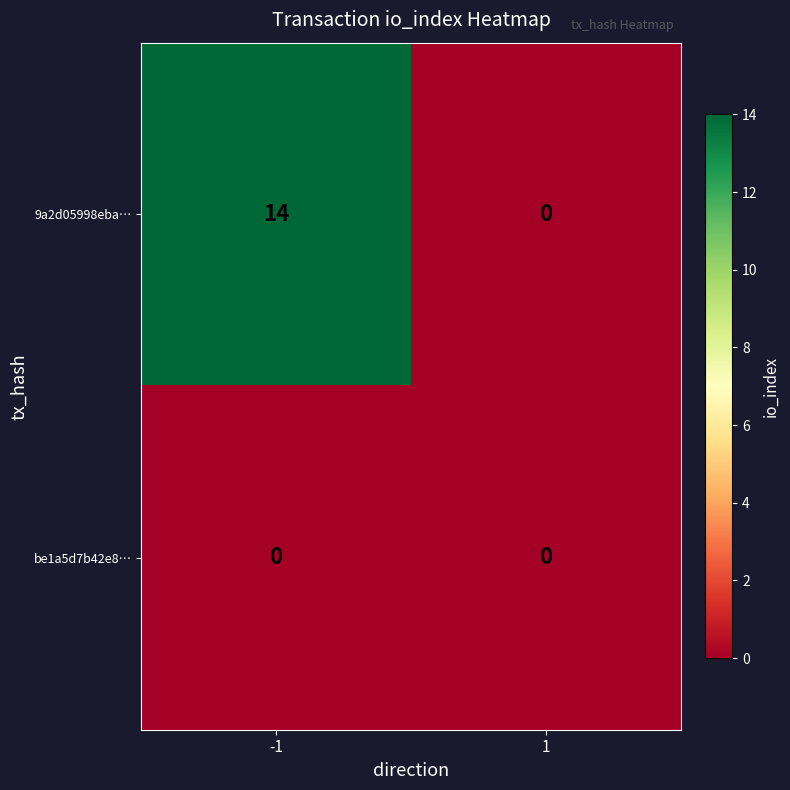

The value of be1a5d7b42e8… at 1 is 0. True or false?

True